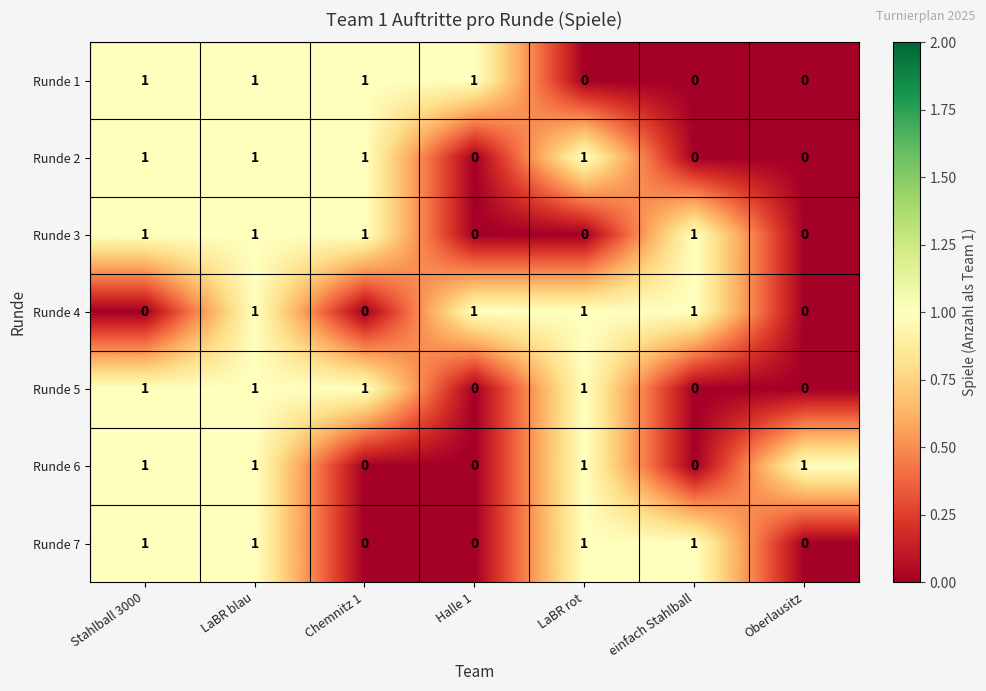

At how many categories does at least one series exceed 0?

7